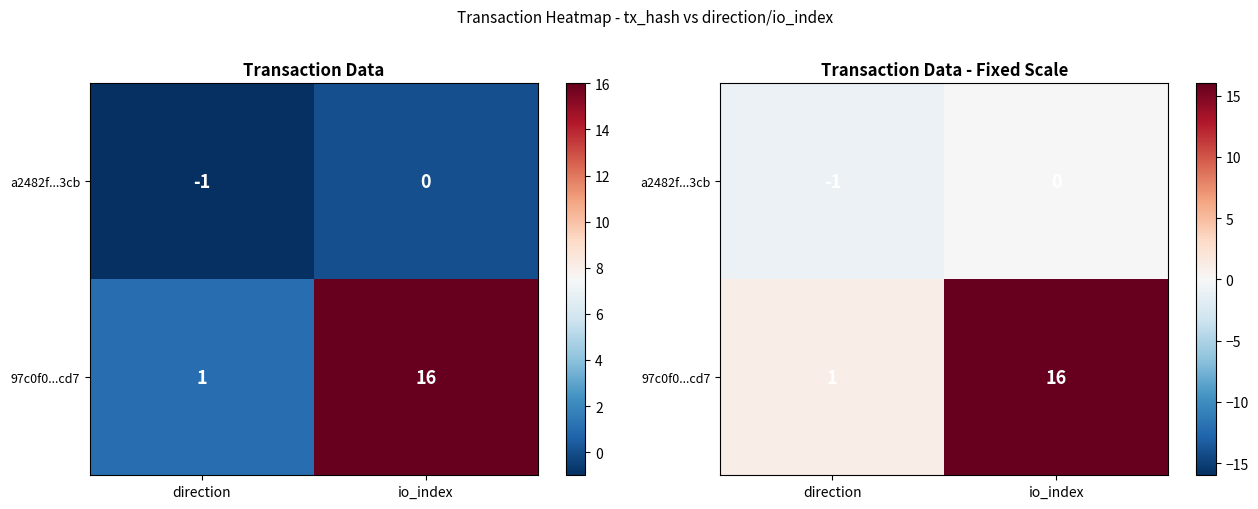

Which series has the largest range (max minus min)?

97c0f0...cd7